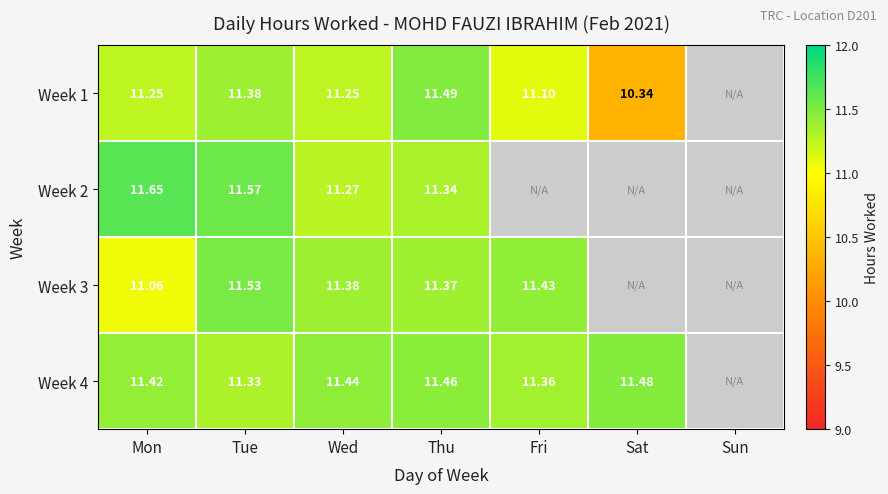

The value of Week 2 at Sun is 0.0. True or false?

True